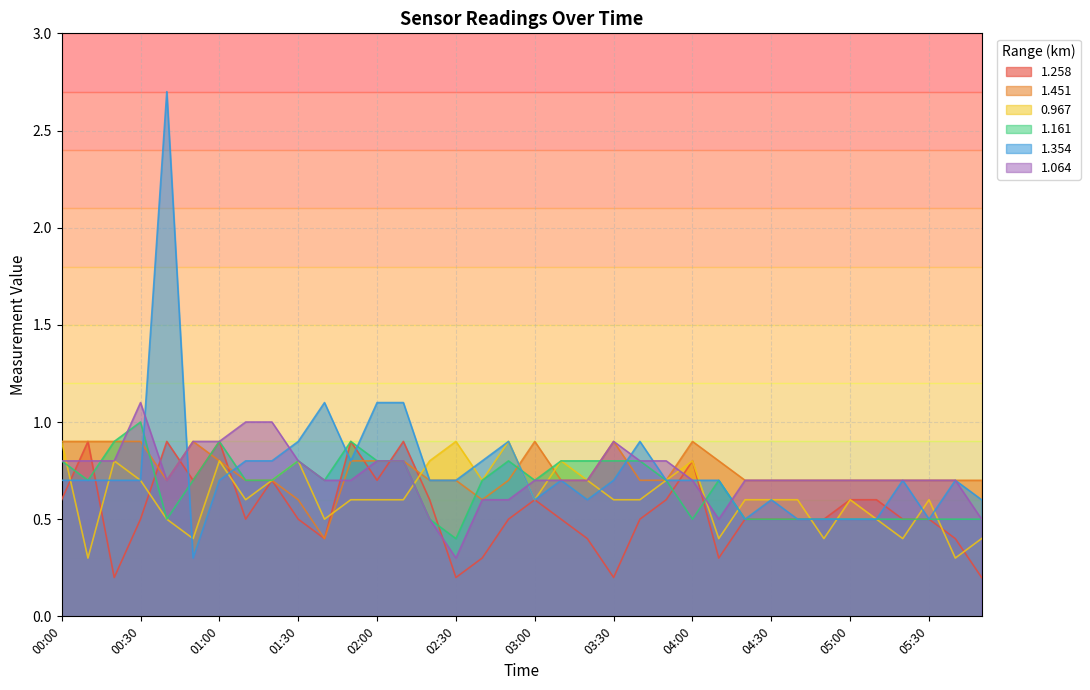

How many times do 1.451 and 1.354 cross each other?

5